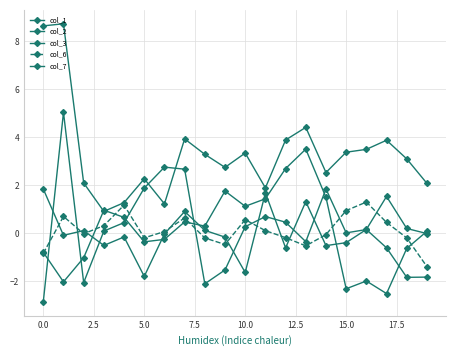

How many data points does each series have?

20